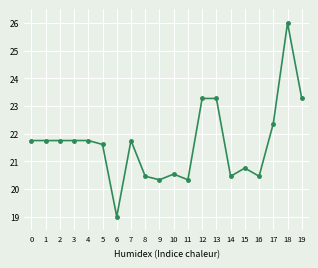

Which has a higher value, 15 or 1?

1